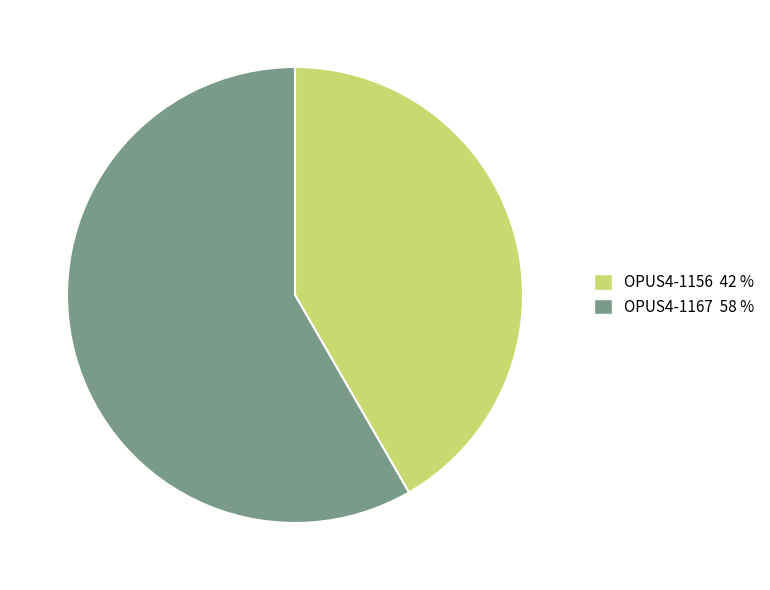

Which slice is the smallest?

OPUS4-1156